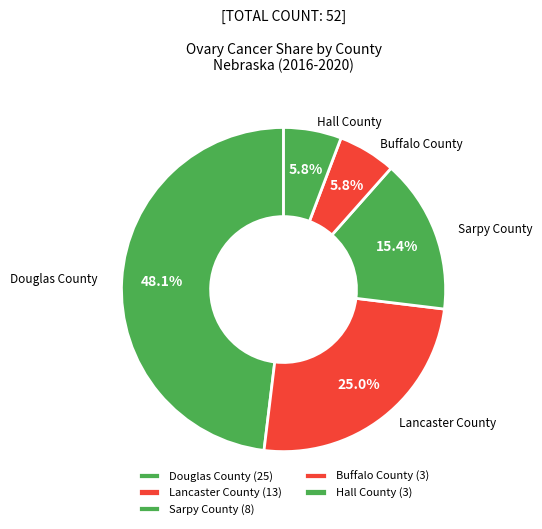

What portion of the pie excludes Lancaster County?

75.0%